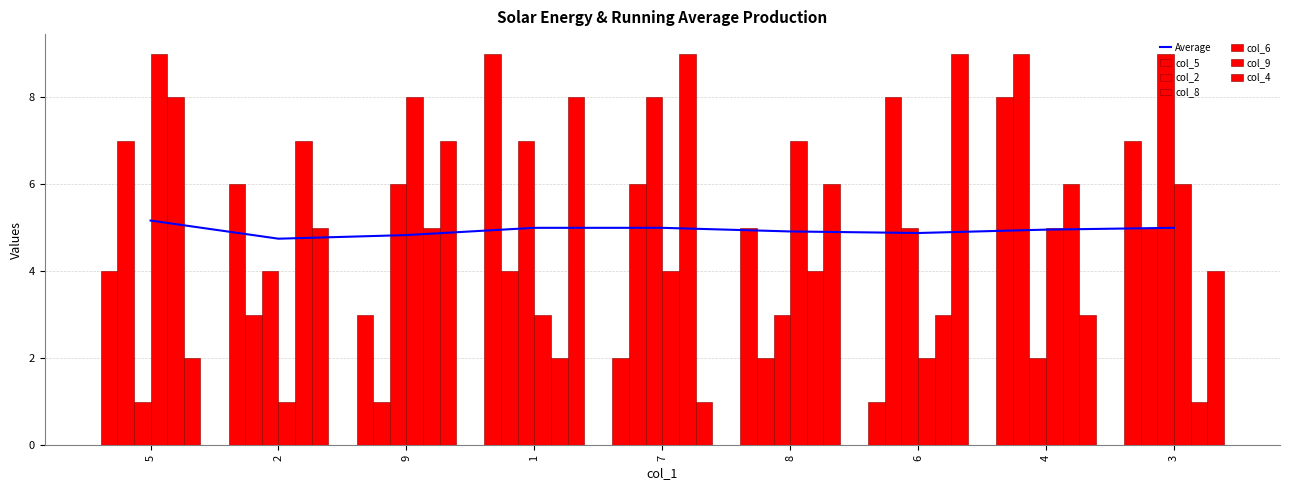

Reading left to right, extract all data points from this chart.

col_5: 5=4	2=6	9=3	1=9	7=2	8=5	6=1	4=8	3=7
col_2: 5=7	2=3	9=1	1=4	7=6	8=2	6=8	4=9	3=5
col_8: 5=1	2=4	9=6	1=7	7=8	8=3	6=5	4=2	3=9
col_6: 5=9	2=1	9=8	1=3	7=4	8=7	6=2	4=5	3=6
col_9: 5=8	2=7	9=5	1=2	7=9	8=4	6=3	4=6	3=1
col_4: 5=2	2=5	9=7	1=8	7=1	8=6	6=9	4=3	3=4